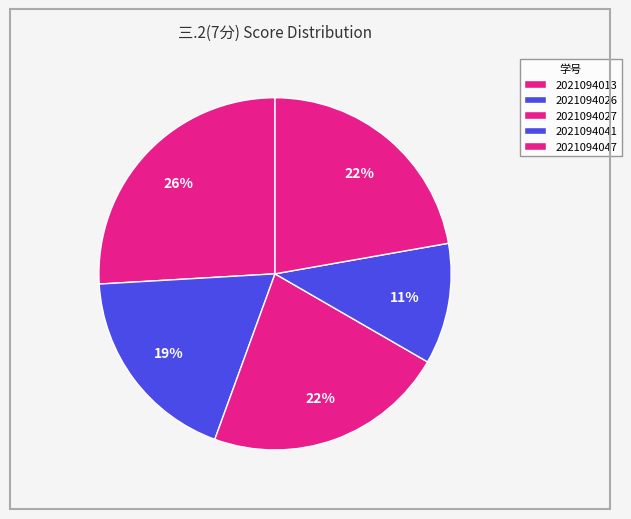

How many segments does this pie chart have?

5